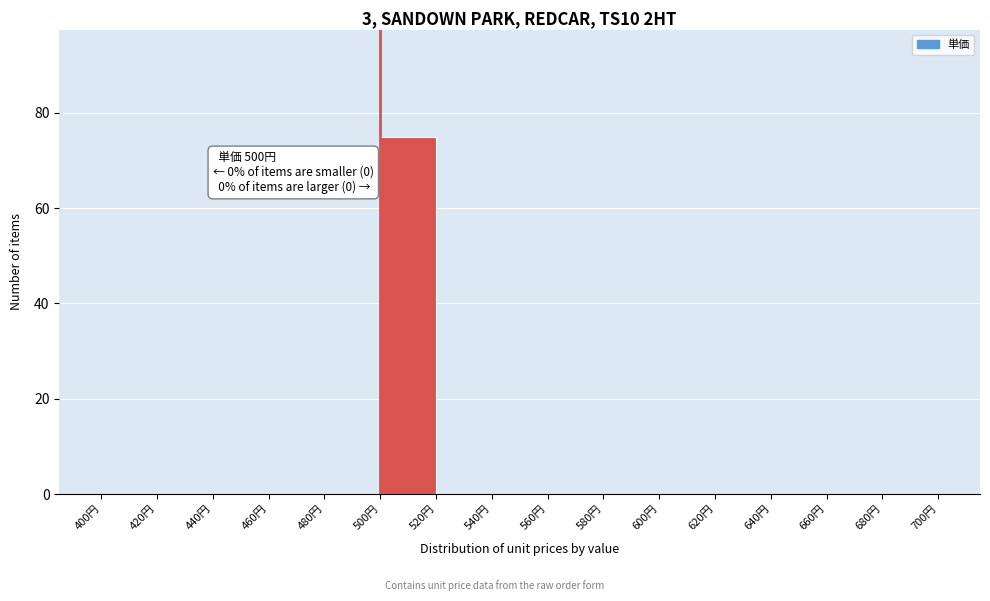

Over which range of the x-axis is the bar tallest?

500 to 520